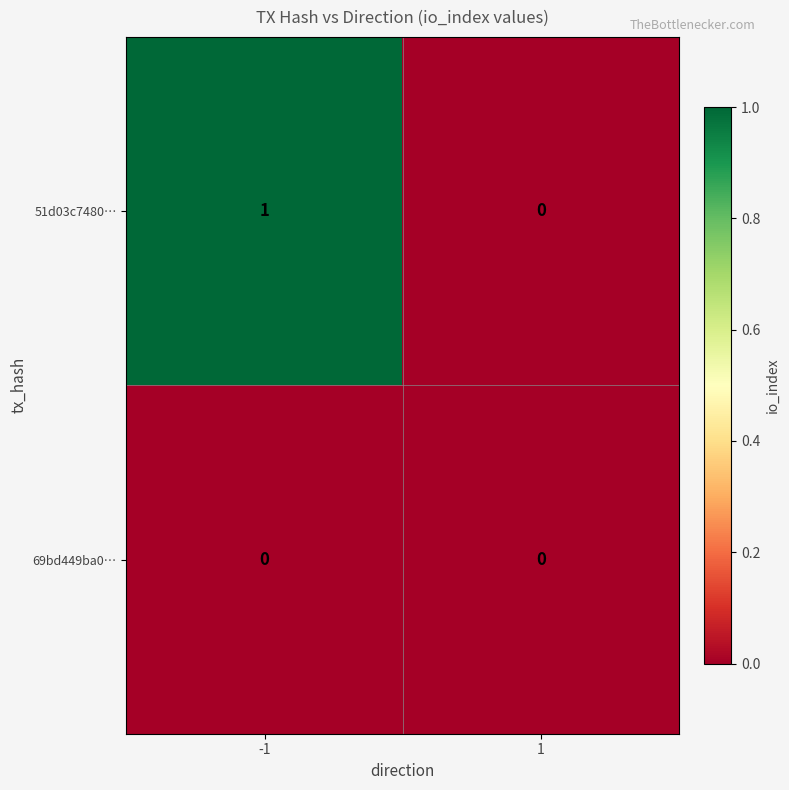

Is the value of 51d03c7480… at -1 greater than the value of 69bd449ba0… at -1?

Yes